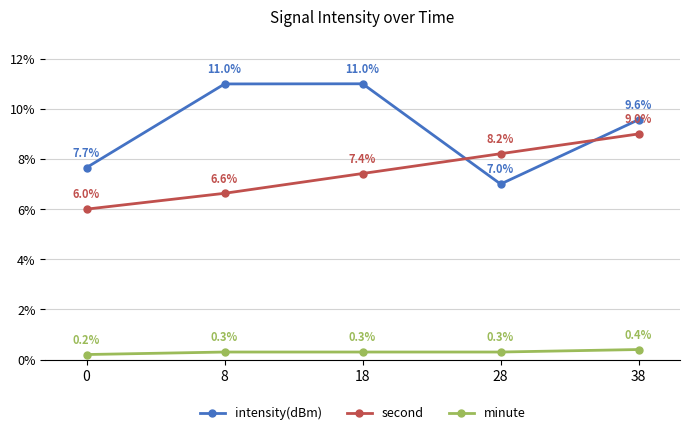

How many times do second and intensity(dBm) cross each other?

2